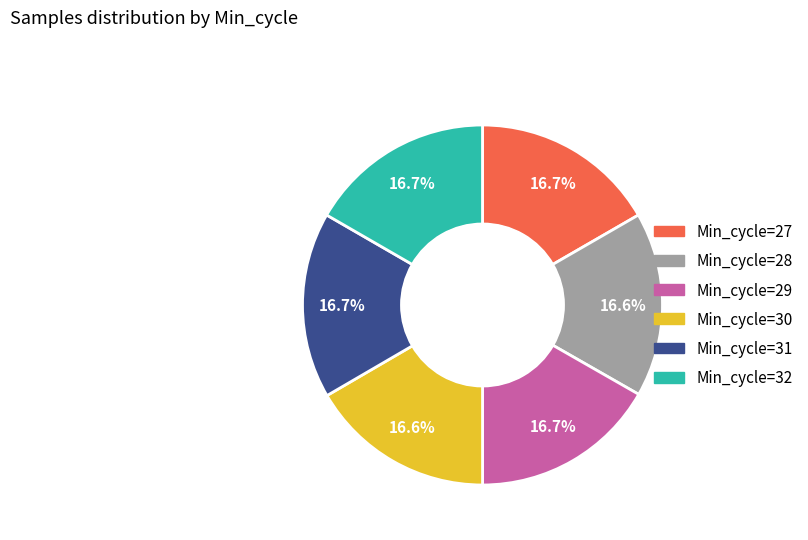

What percentage is NOT represented by Min_cycle=31?

83.3%